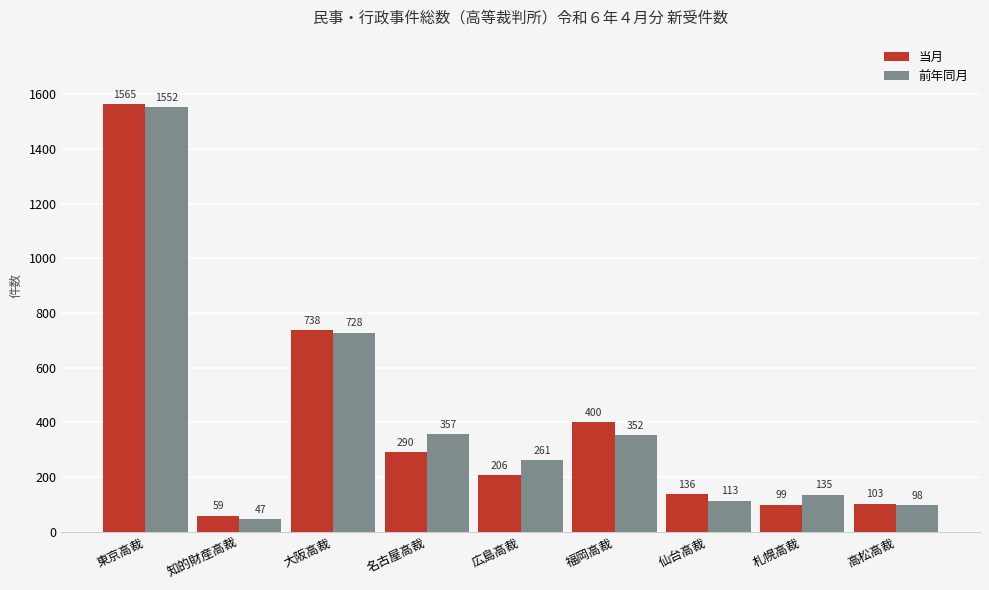

What is the label of the 3rd bar from the right?

仙台高裁